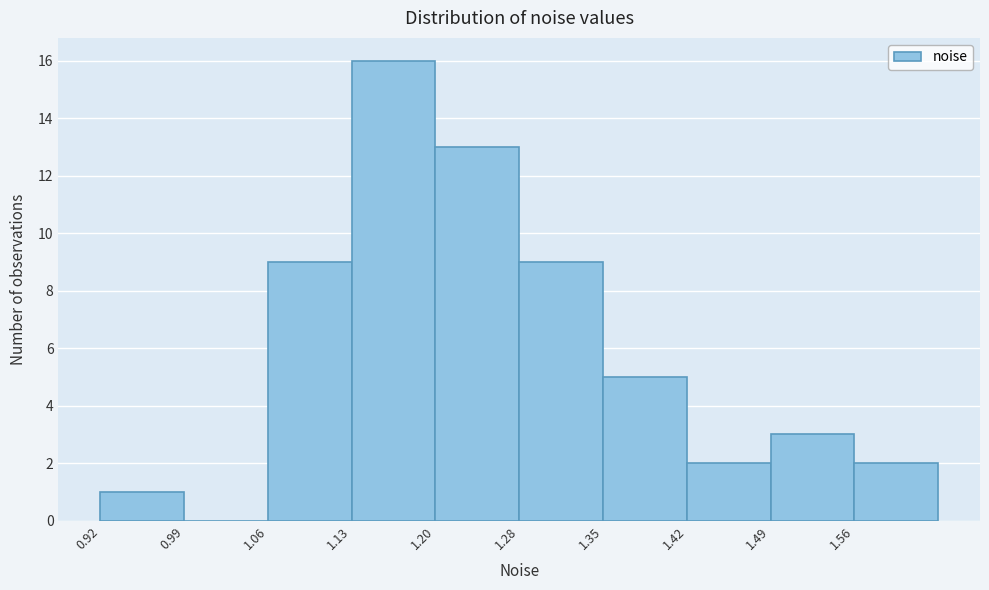

Reading left to right, transcribe this chart: for each bar, give the range it covers on the x-axis and its height. Neither the bar edges nor the heights are printed on the chart, so give them approximately, as read against the axes.

0.92 to 0.99: 1
0.99 to 1.06: 0
1.06 to 1.13: 9
1.13 to 1.20: 16
1.20 to 1.28: 13
1.28 to 1.35: 9
1.35 to 1.42: 5
1.42 to 1.49: 2
1.49 to 1.56: 3
1.56 to 1.63: 2